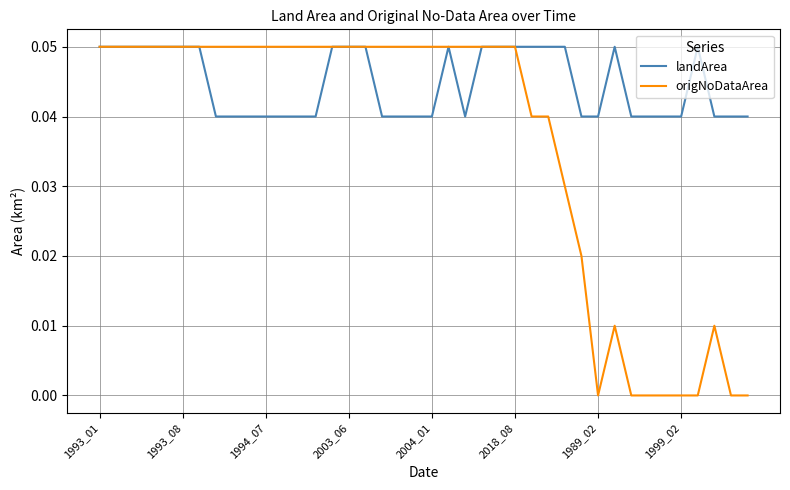

Rank the series by their average value, from highest to lowest.

landArea, origNoDataArea